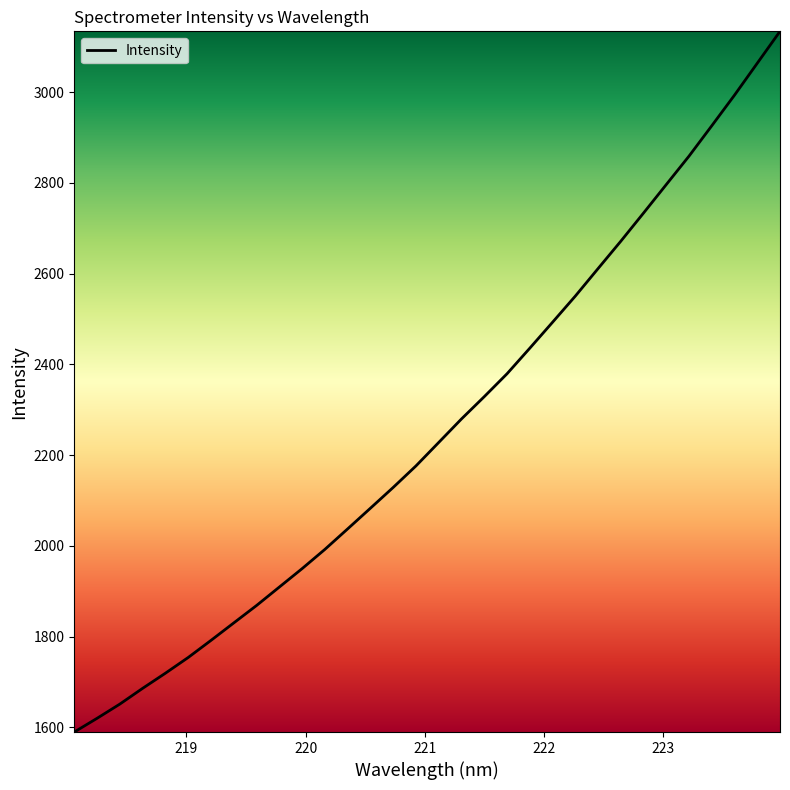

True or false: there are more than 0 points higher than both neighbors.

False